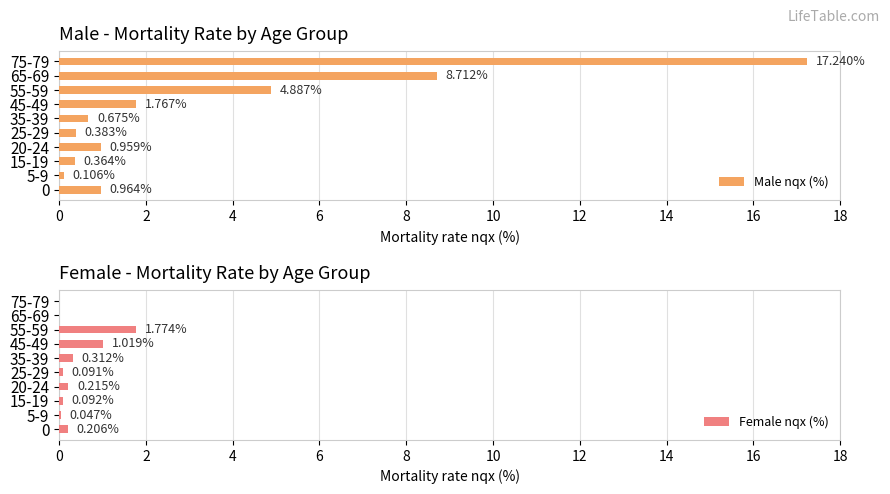

Is it true that Female nqx (%) equals 1.8 at 55-59?

True